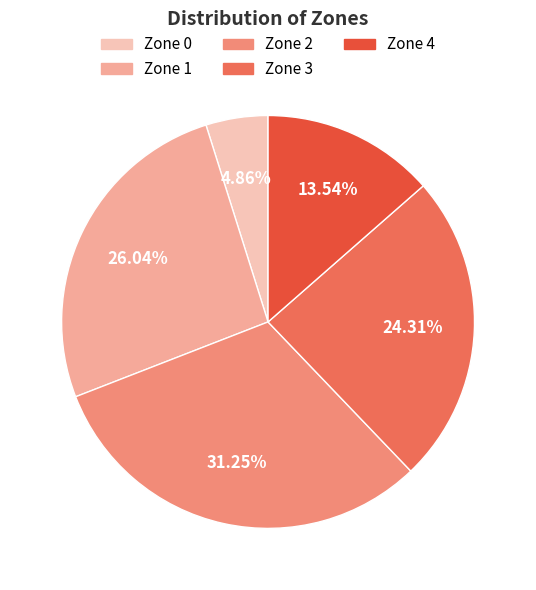

Is Zone 3 the majority of the pie?

No